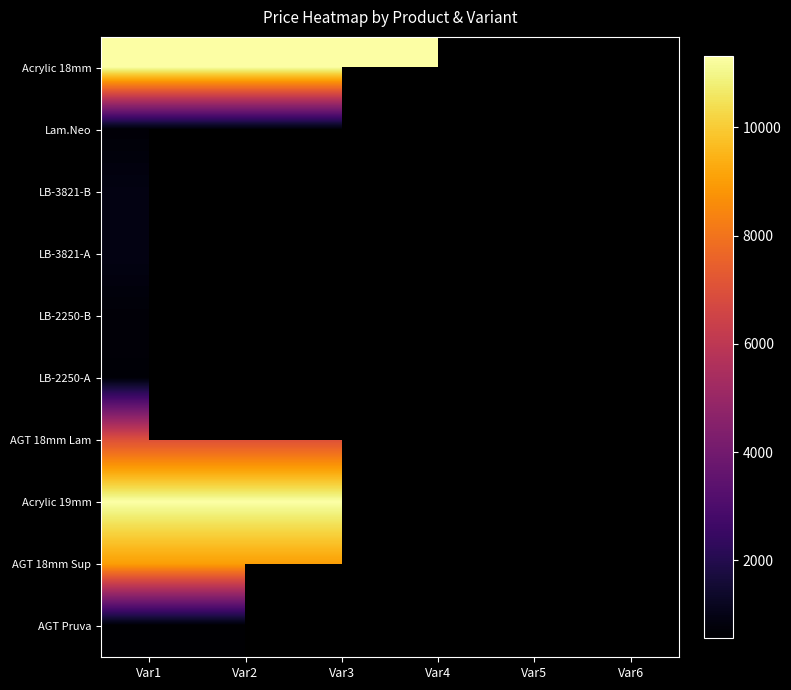

How many values in Lam.Neo are above zero?

3